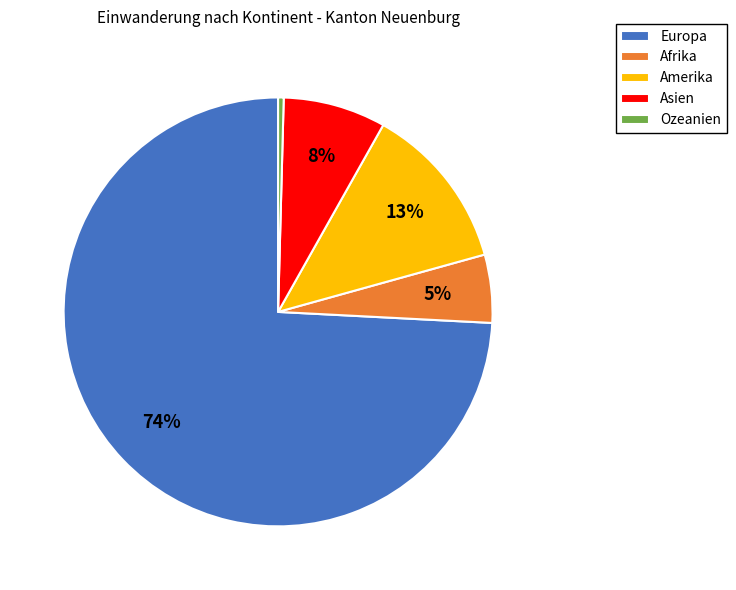

Is Amerika the majority of the pie?

No